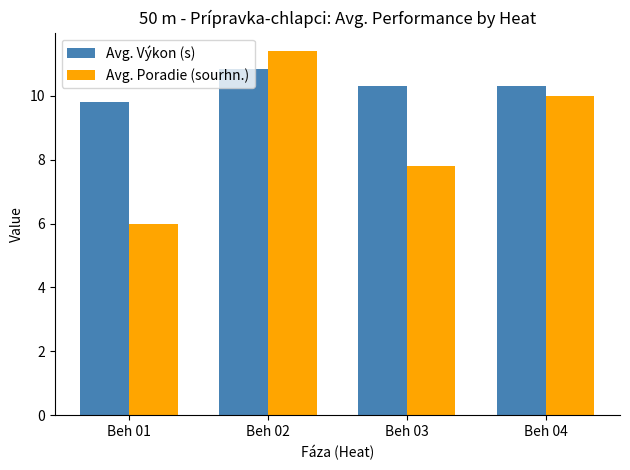

How many groups of bars are there?

4